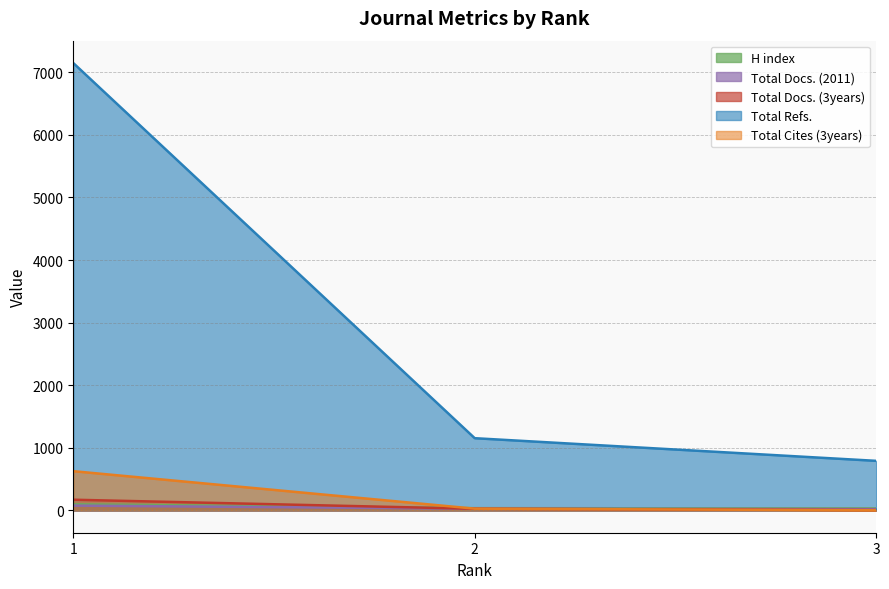

Reading right to left, extract all data points from this chart.

H index: 3=31	2=35	1=96
Total Docs. (2011): 3=20	2=27	1=76
Total Docs. (3years): 3=5	2=25	1=170
Total Refs.: 3=791	2=1153	1=7147
Total Cites (3years): 3=1	2=27	1=626